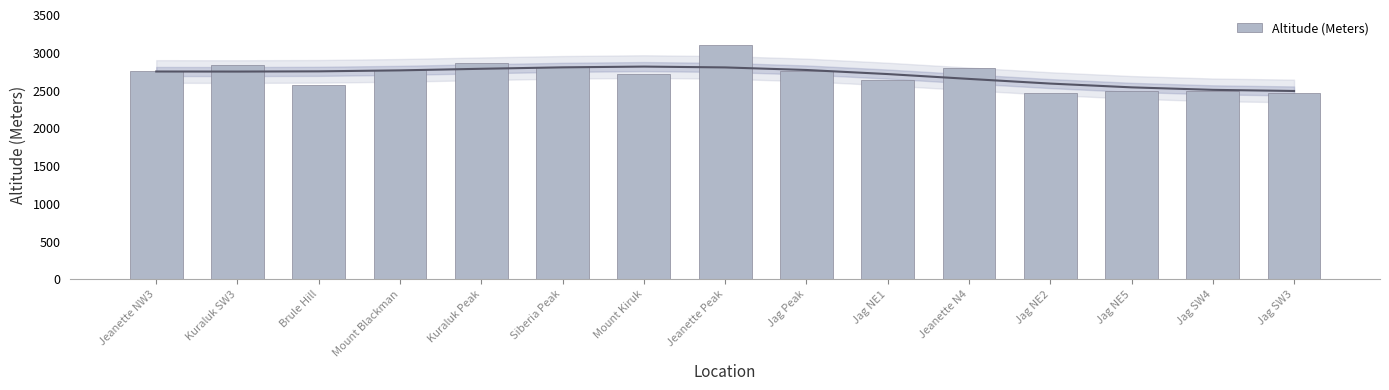

What is the difference between the maximum and minimum values?

633